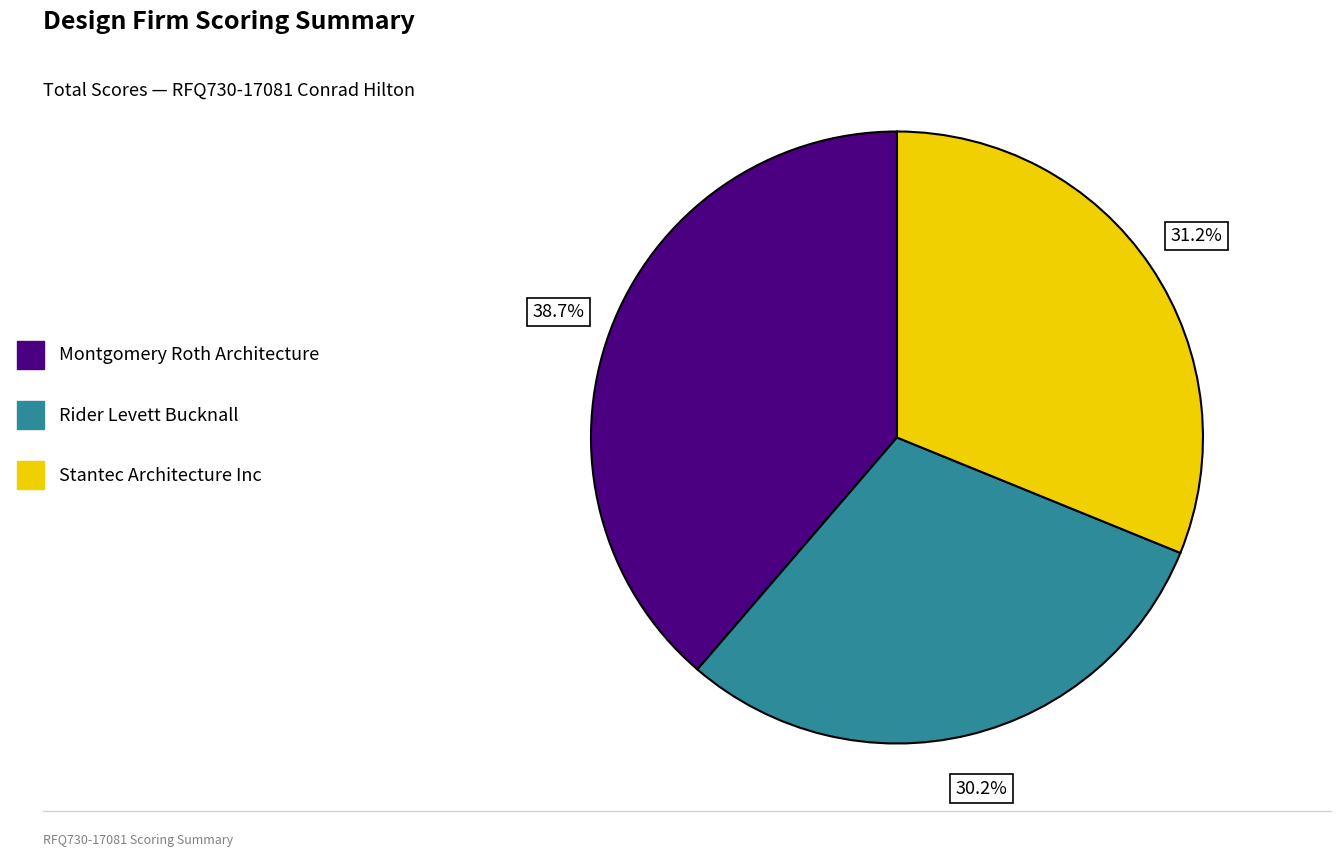

Is Rider Levett Bucknall the majority of the pie?

No